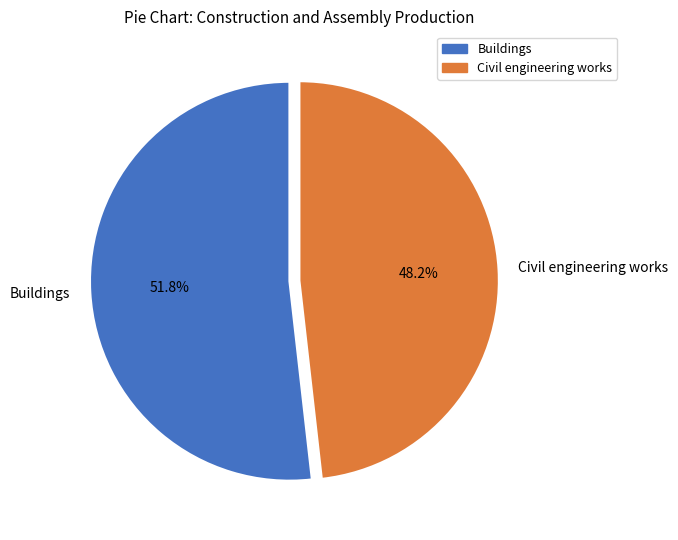

True or false: Civil engineering works accounts for 48% of the total.

True